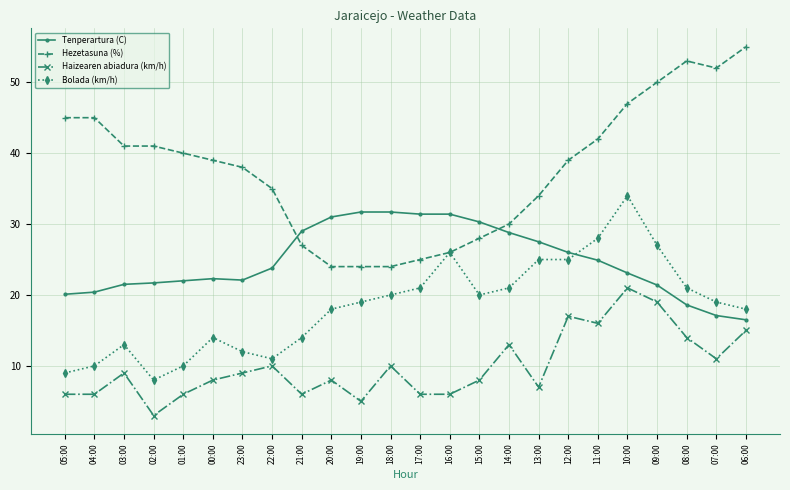

Which series has the largest range (max minus min)?

Hezetasuna (%)